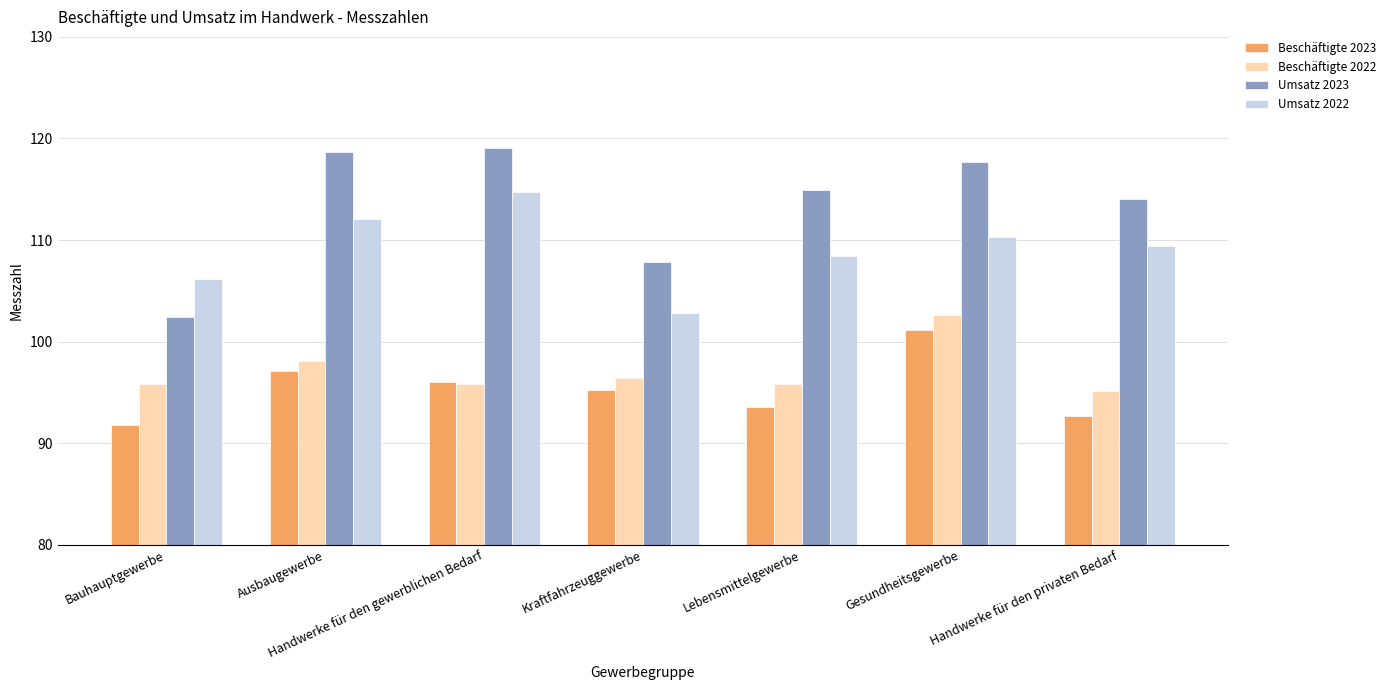

Which series changed the most between Handwerke für den gewerblichen Bedarf and Gesundheitsgewerbe?

Beschäftigte 2022